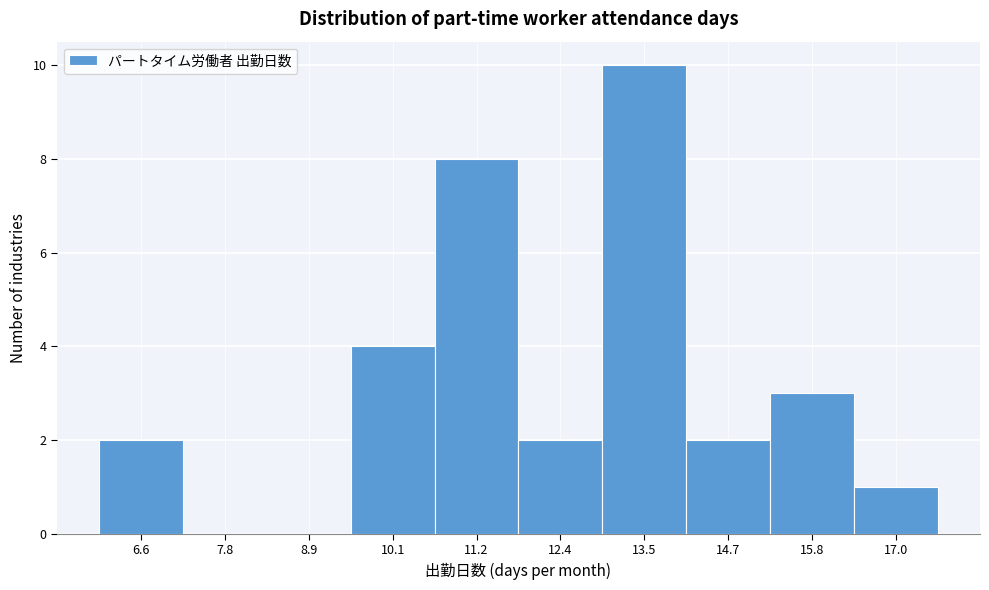

Reading left to right, list all the values displayed in this chart.

6.6=2	7.8=0	8.9=0	10.1=4	11.2=8	12.4=2	13.5=10	14.7=2	15.8=3	17.0=1